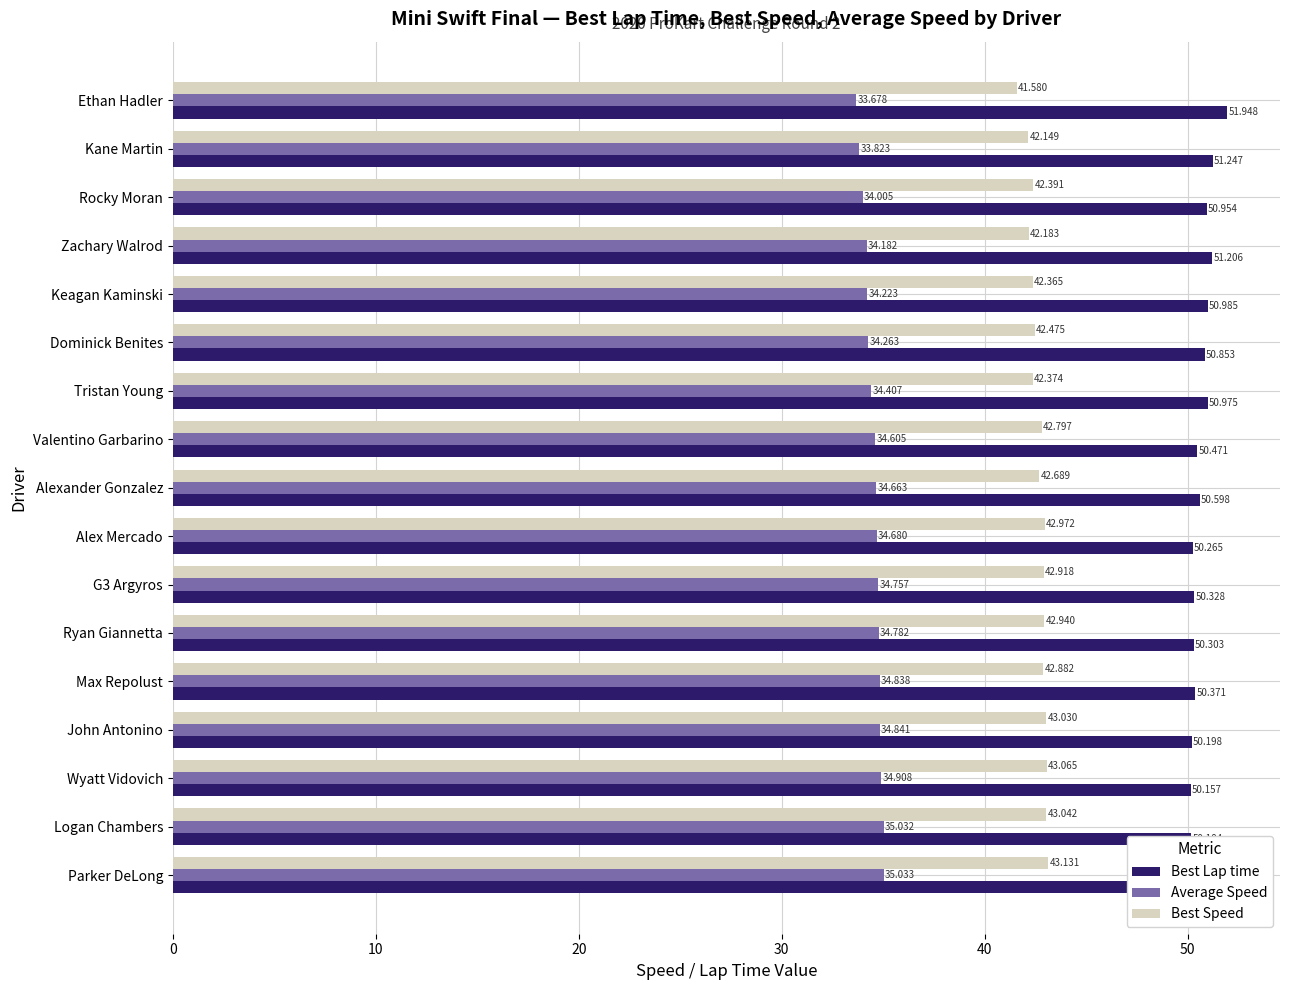

What is the maximum value for Best Lap time?

51.9